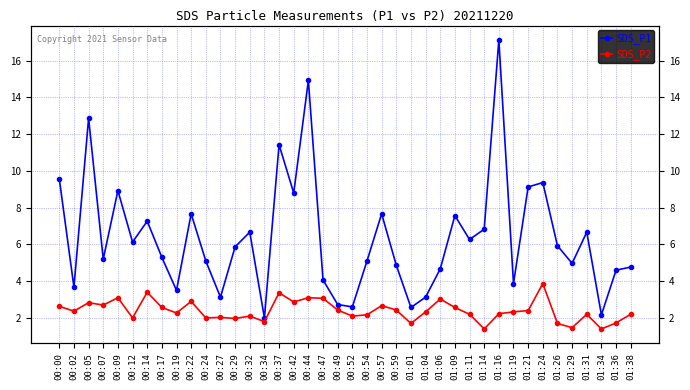

What is the spread (max minus min) of values at 01:36?

2.9